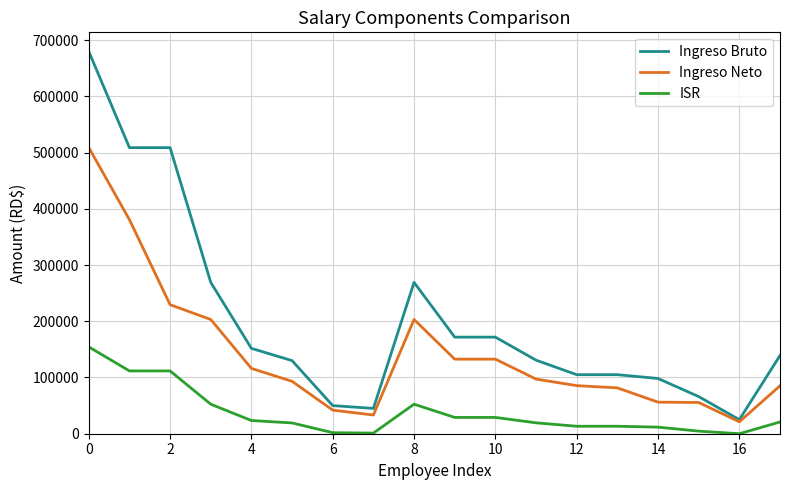

How many lines are shown in the chart?

3